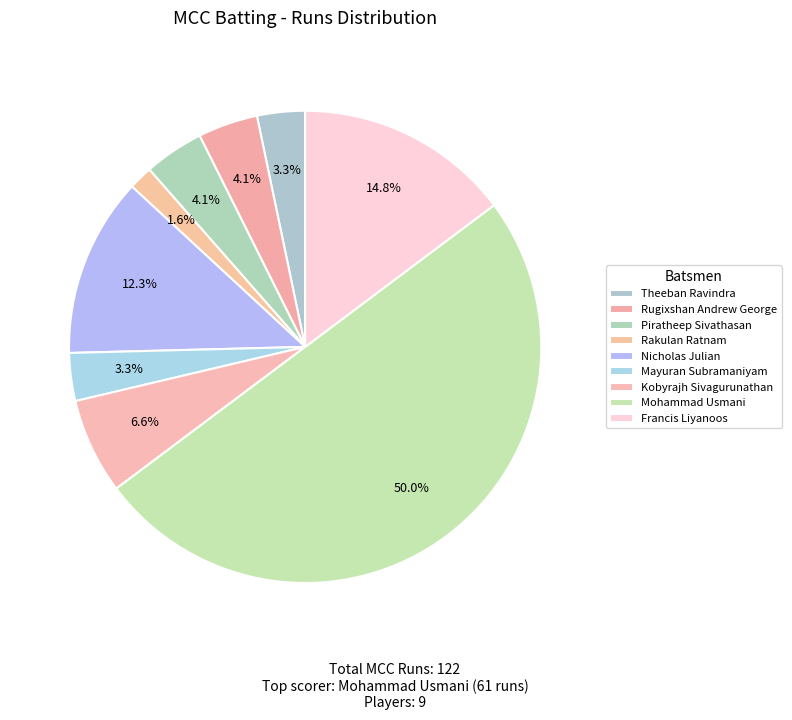

The Rugixshan Andrew George slice represents 11% of the pie. True or false?

False